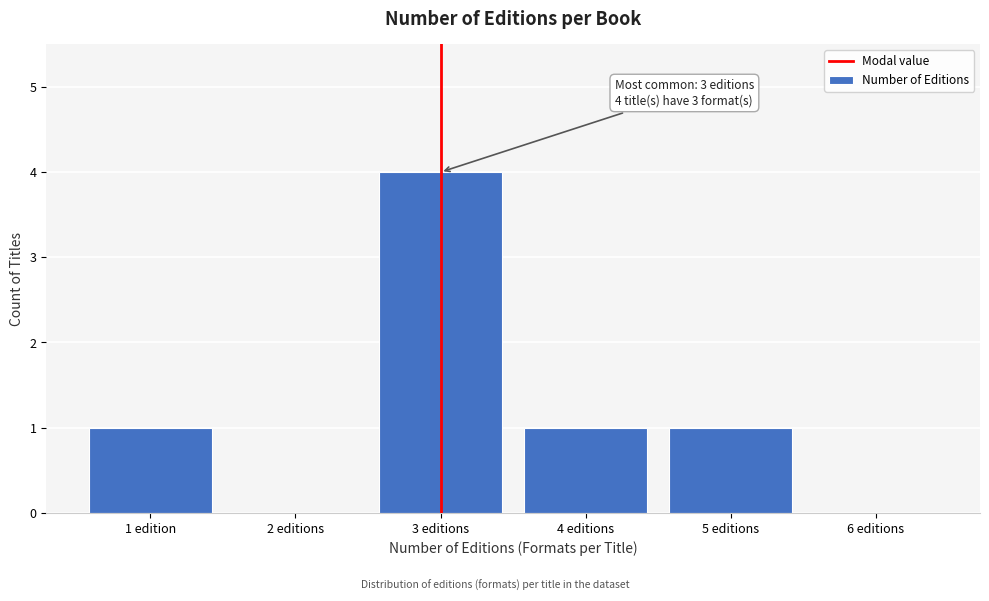

Reading left to right, list all the values displayed in this chart.

1 edition=1	2 editions=0	3 editions=4	4 editions=1	5 editions=1	6 editions=0